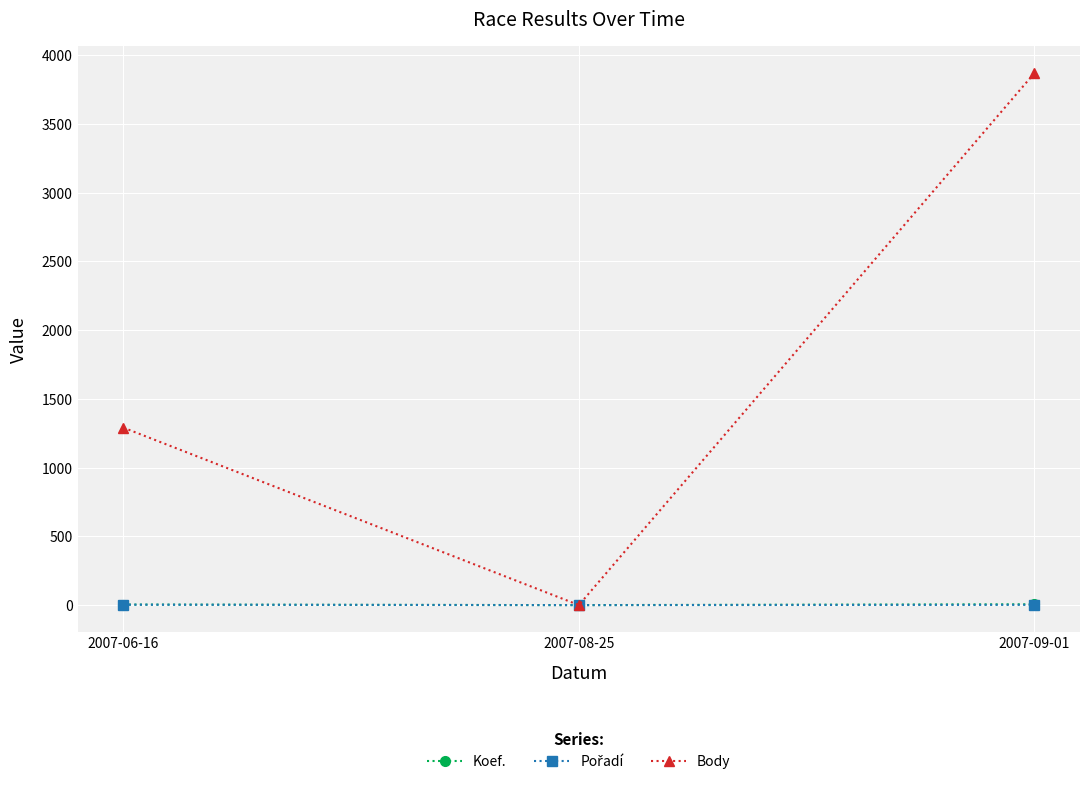

Where is Body nearest to the value 1935?

2007-06-16